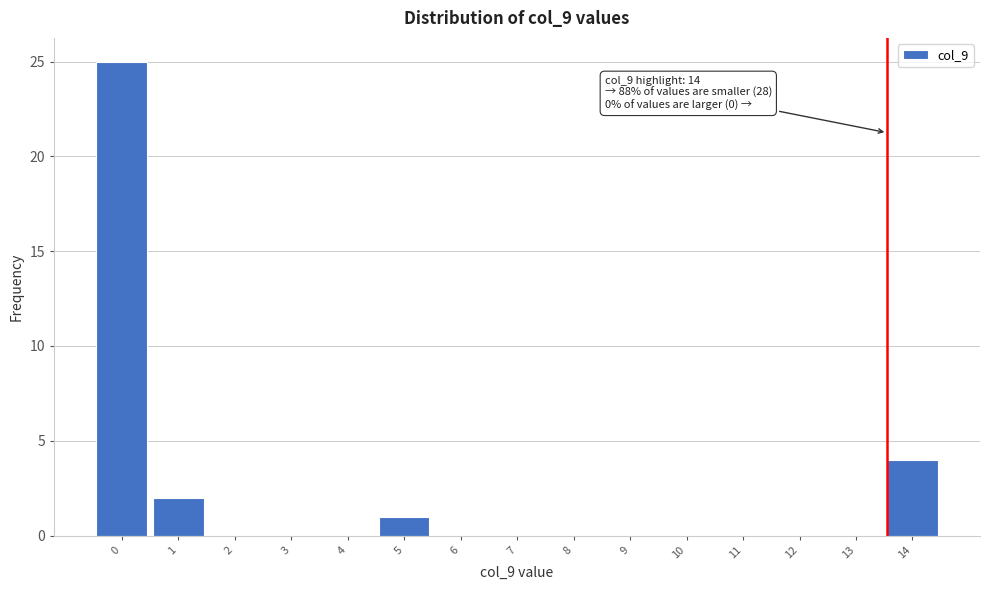

Reading left to right, transcribe all the data shown in this chart.

0=25	1=2	2=0	3=0	4=0	5=1	6=0	7=0	8=0	9=0	10=0	11=0	12=0	13=0	14=4